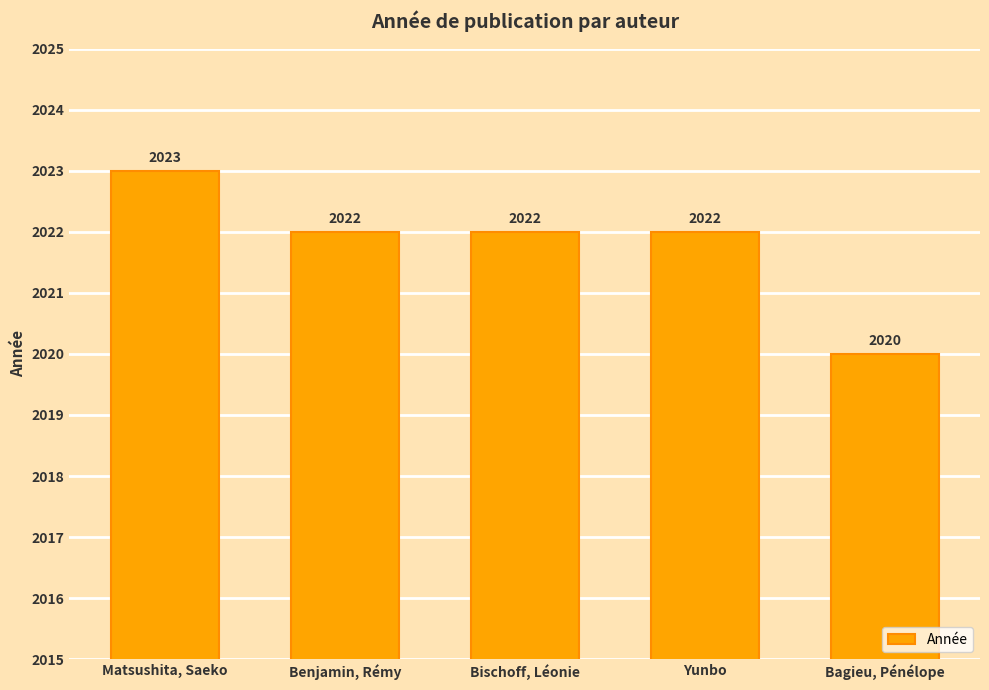

True or false: the data shows 2020 at Bagieu, Pénélope.

True